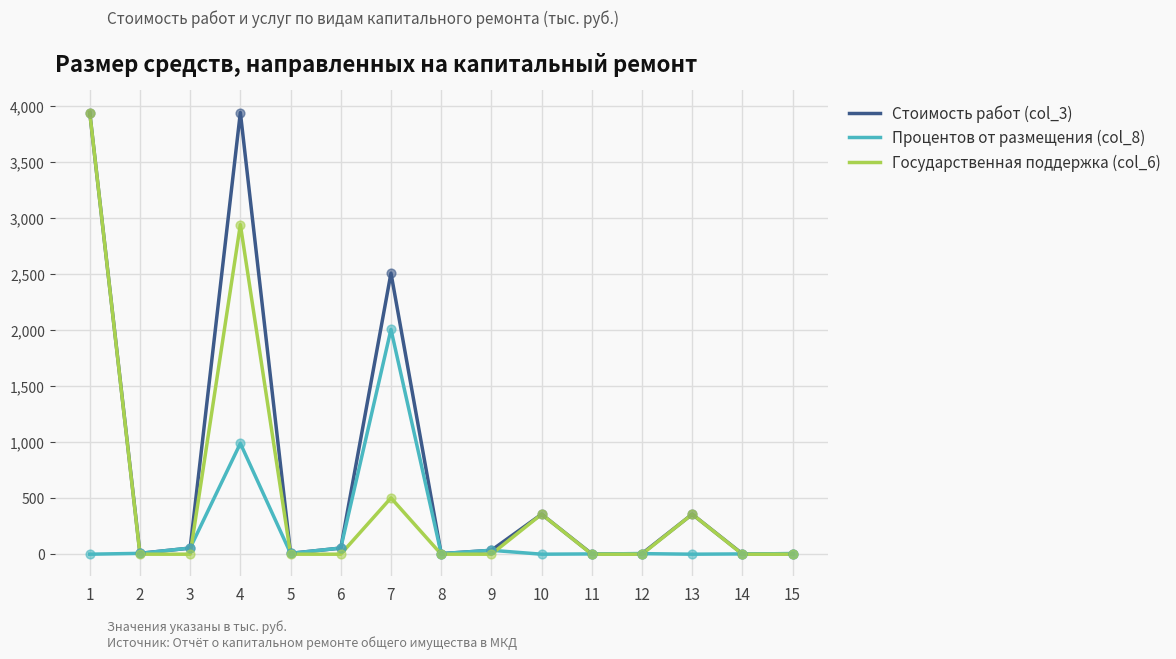

At how many categories does at least one series exceed 3130?

2